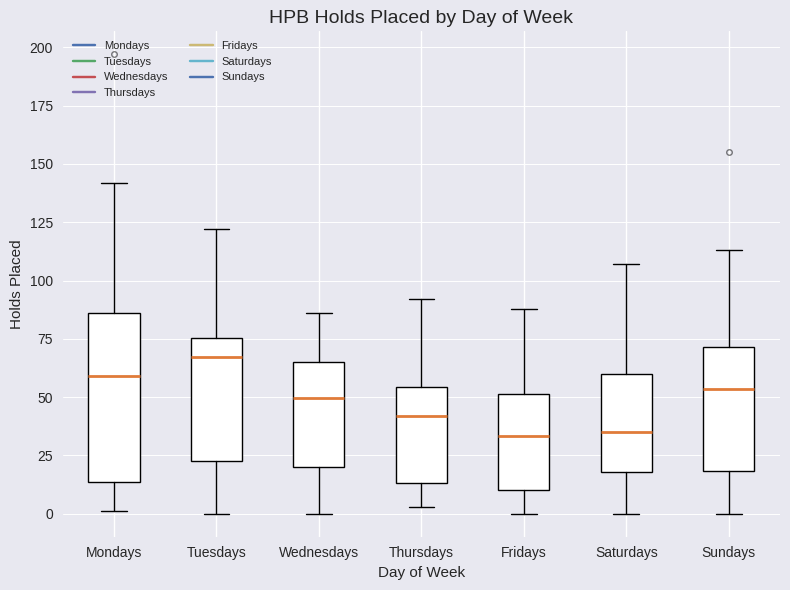

Reading left to right, read every box against the y-axis: the position of its median line, the range the box covers, and the ends of its whiskers. The values are not printed on the chart, so give them approximately, as read against the axis.

Mondays: median 60, box 15 to 85, whiskers 0 to 140
Tuesdays: median 65, box 25 to 75, whiskers 0 to 120
Wednesdays: median 50, box 20 to 65, whiskers 0 to 85
Thursdays: median 40, box 15 to 55, whiskers 5 to 90
Fridays: median 35, box 10 to 50, whiskers 0 to 90
Saturdays: median 35, box 20 to 60, whiskers 0 to 105
Sundays: median 55, box 20 to 70, whiskers 0 to 115